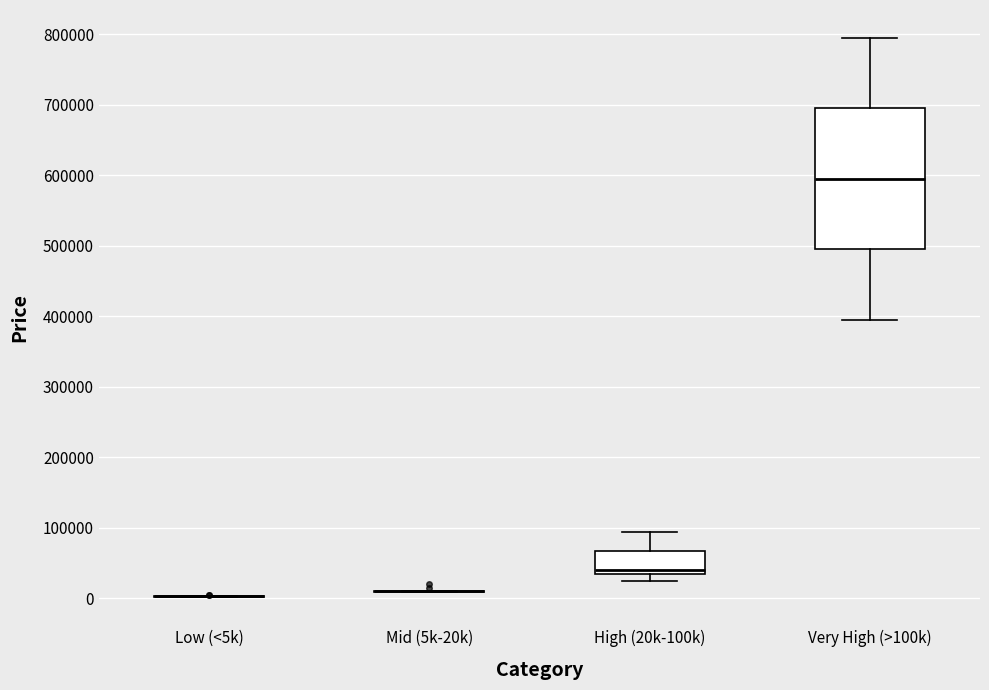

Reading left to right, transcribe this box plot: for each box, give where its median line is, the range the box spans, and where its two whiskers end, as read against the y-axis. The values are not printed on the chart, so give them approximately, as read against the axis.

Low (<5k): box collapsed to a line at 0, whiskers 0 to 0
Mid (5k-20k): box collapsed to a line at 10000, whiskers 10000 to 10000
High (20k-100k): median 40000, box 30000 to 70000, whiskers 20000 to 90000
Very High (>100k): median 590000, box 490000 to 690000, whiskers 390000 to 790000